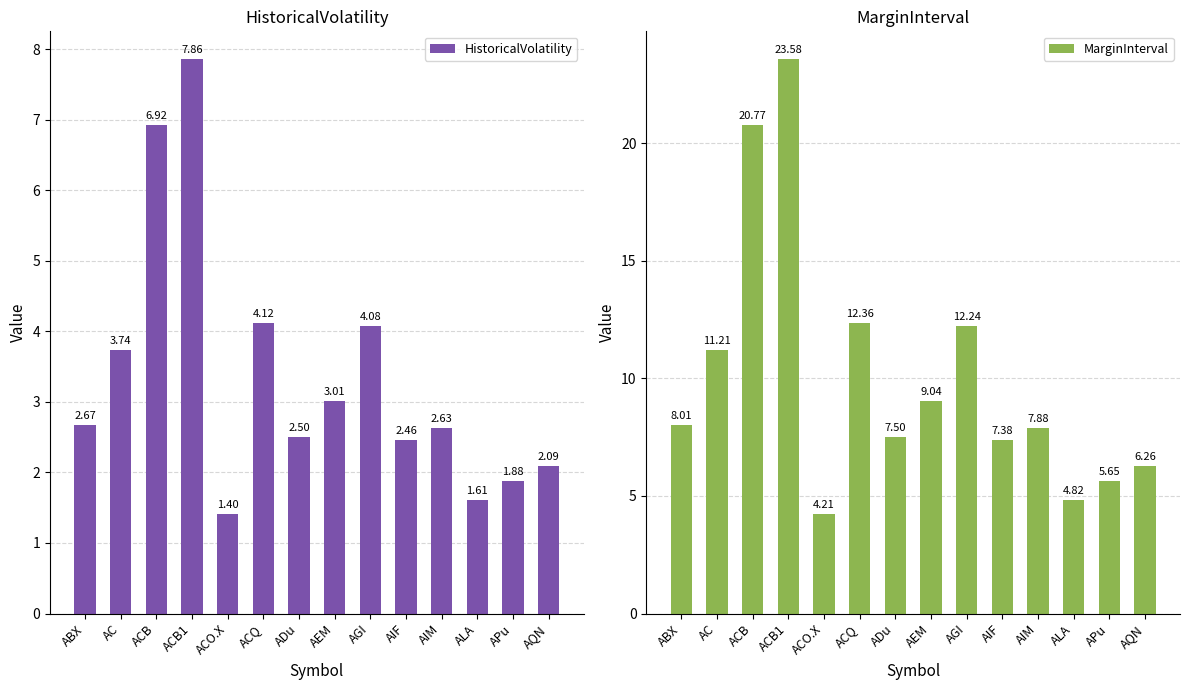

What is the label of the 9th bar from the left?

AGI